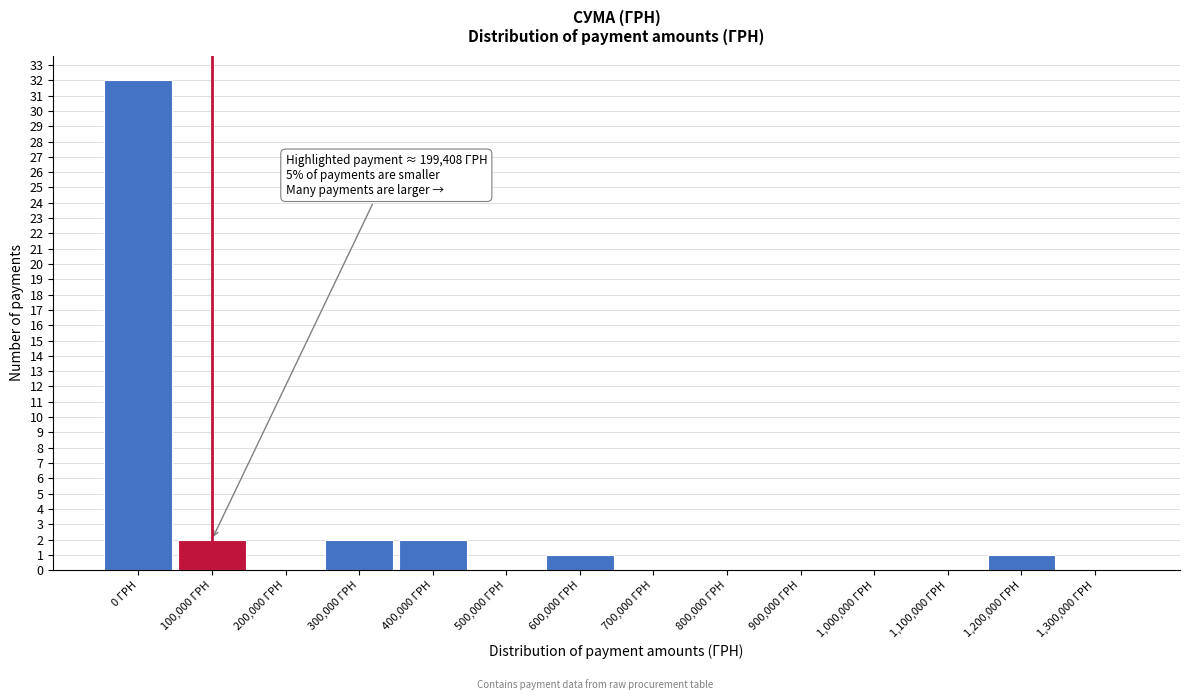

What is the maximum value shown in the chart?

32